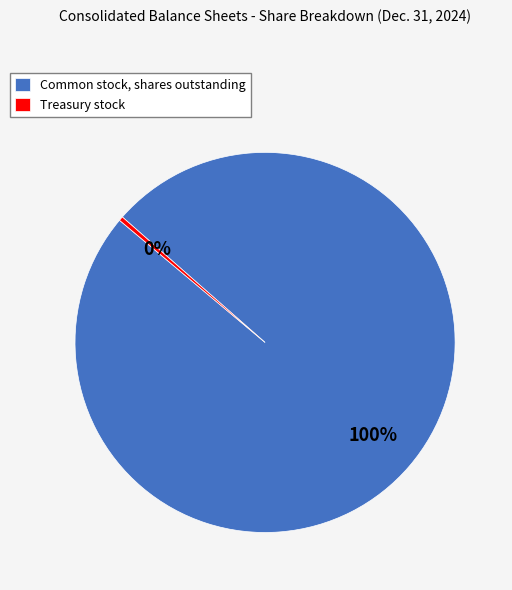

How many segments does this pie chart have?

2